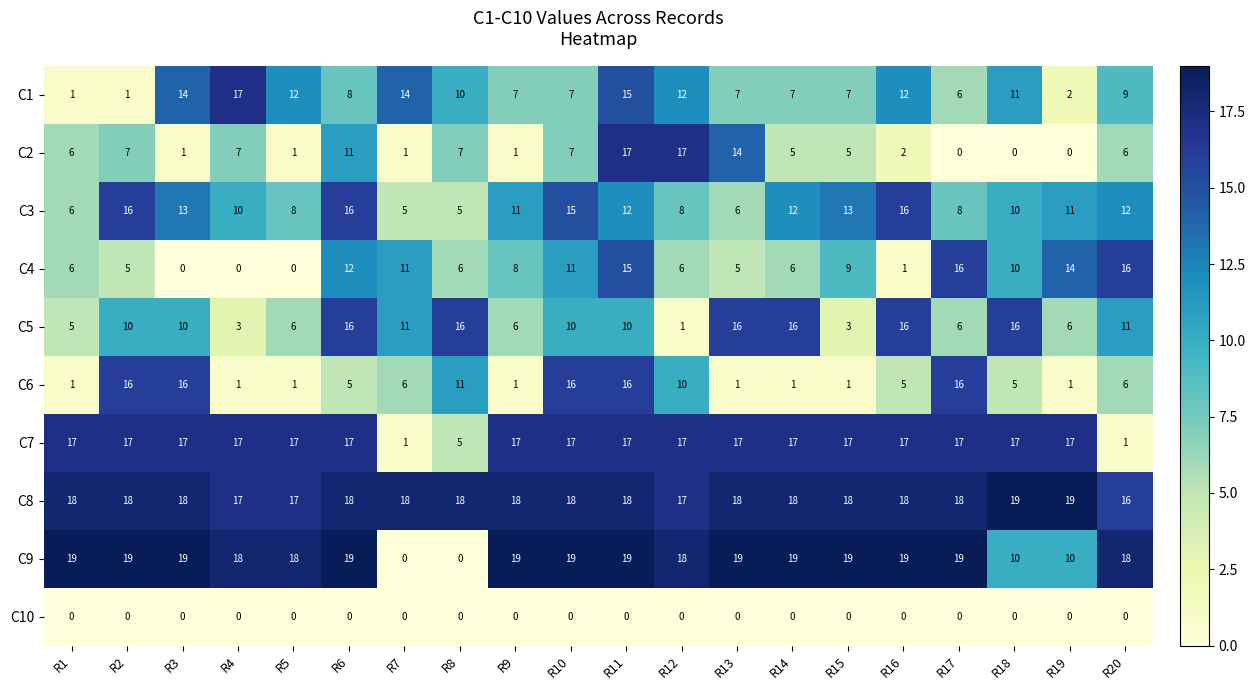

Count the number of data series in this chart.

10